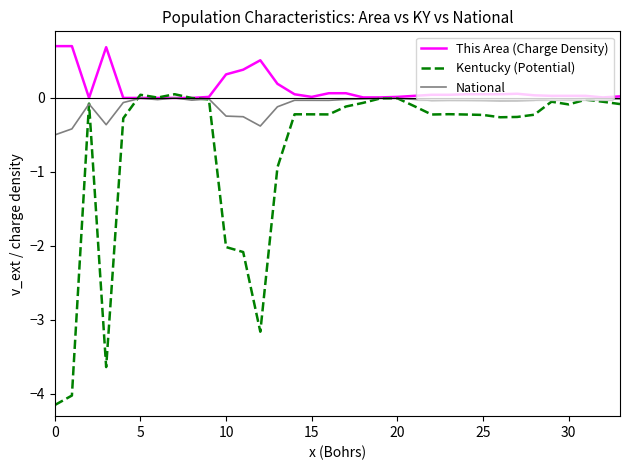

Rank the series by their average value, from highest to lowest.

This Area (Charge Density), National, Kentucky (Potential)